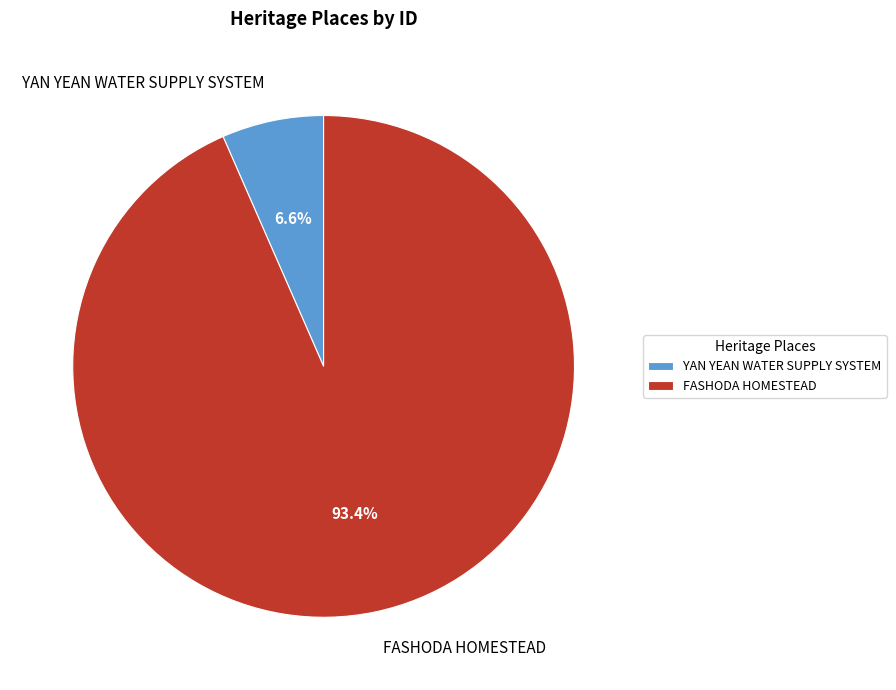

To the nearest percent, what is the combined percentage of YAN YEAN WATER SUPPLY SYSTEM and FASHODA HOMESTEAD?

100%